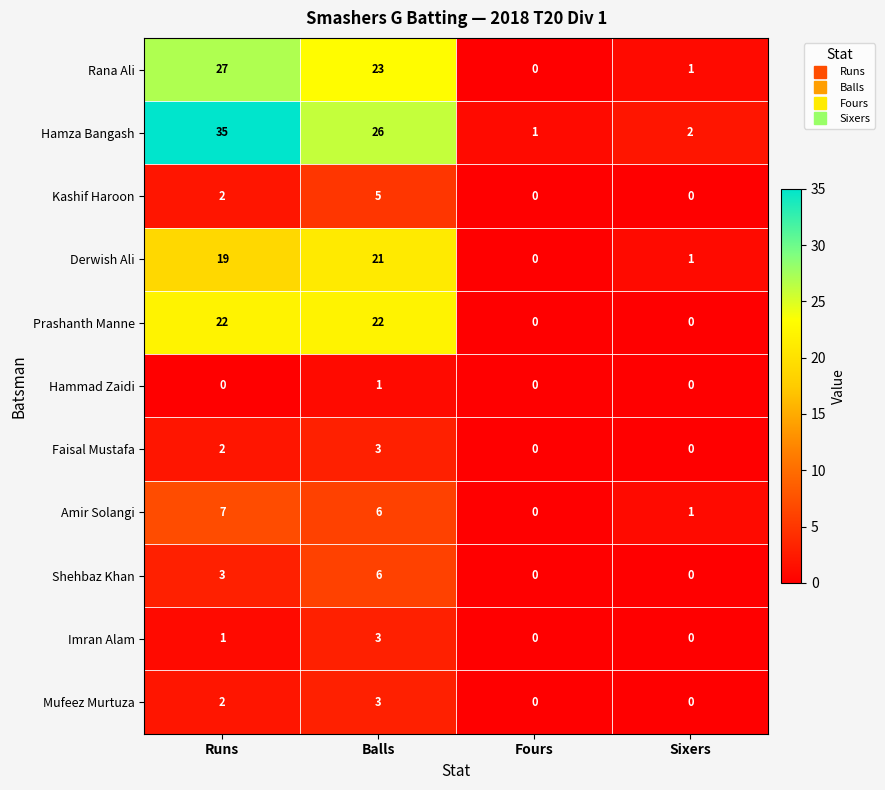

True or false: Mufeez Murtuza has a value of -1 at Sixers.

False